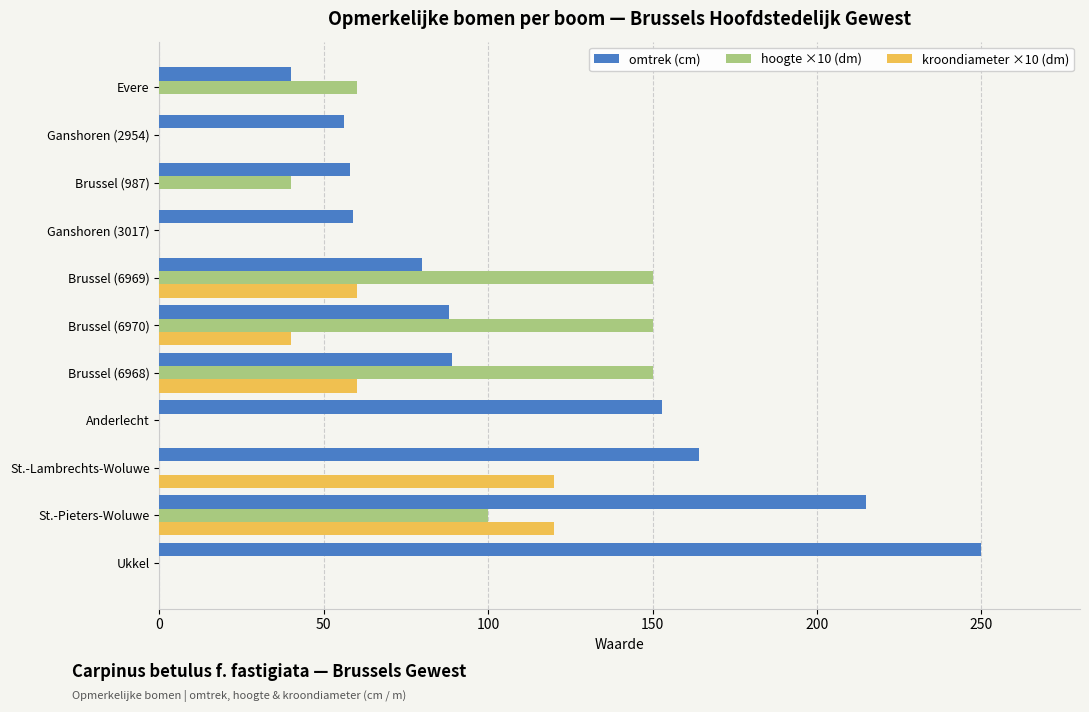

What is the sum of all kroondiameter ×10 (dm) values?

400